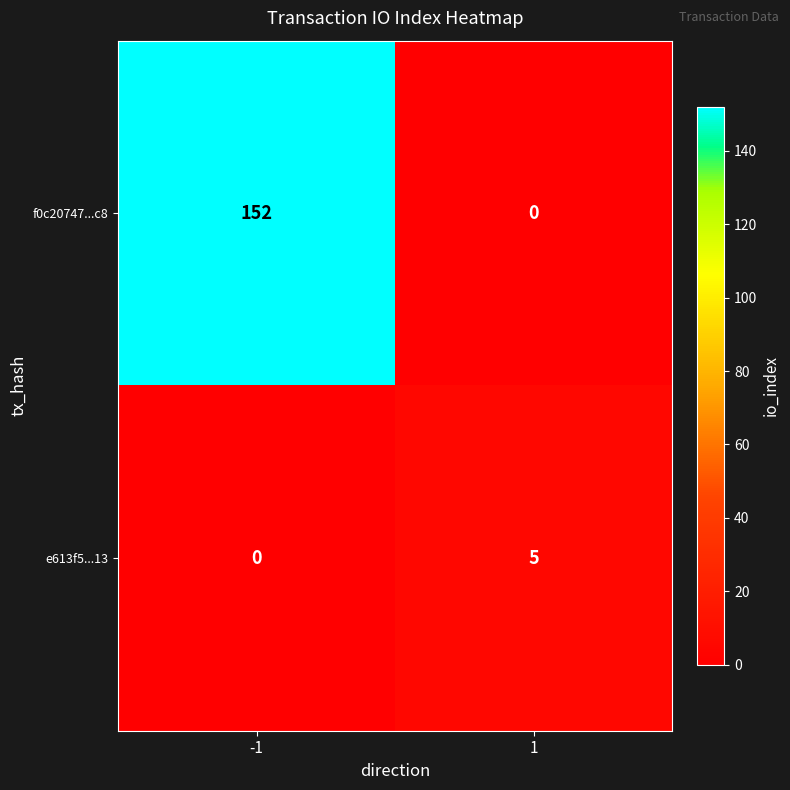

Which series has the widest spread of values?

f0c20747...c8